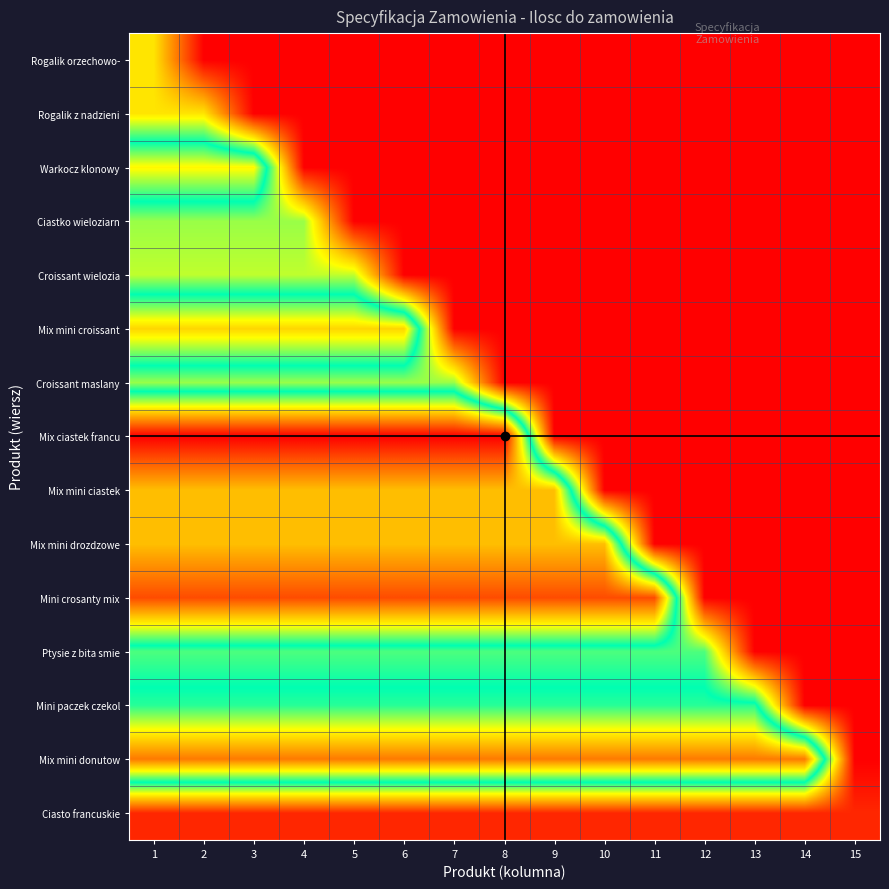

Which series changed the most between 8 and 10?

Mix ciastek francu